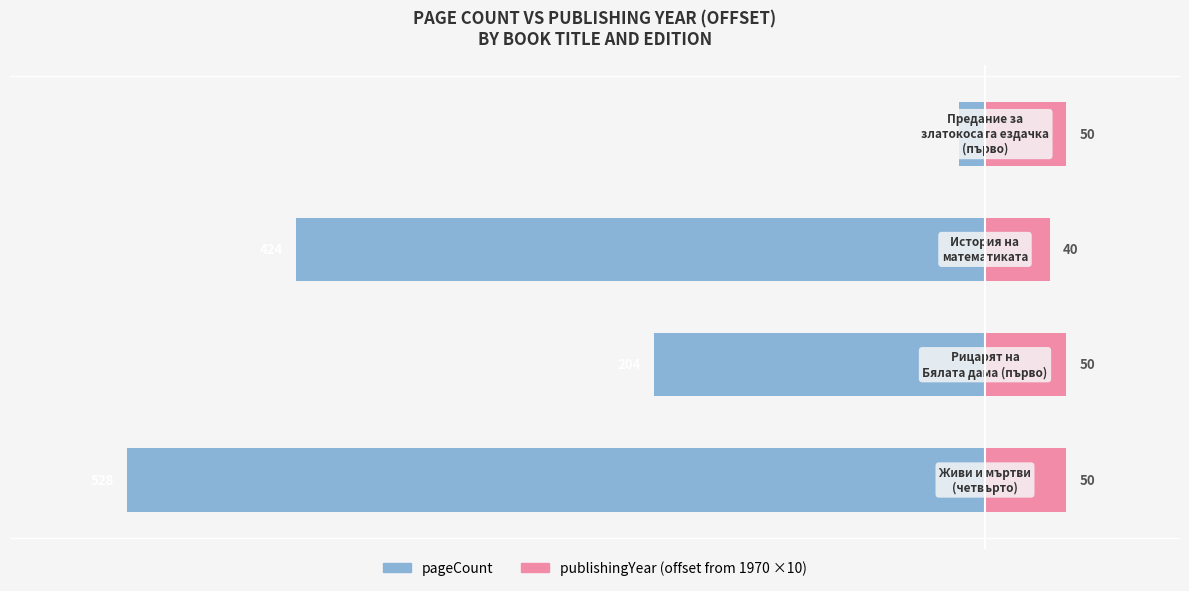

At which category is the sum across all series the highest?

3